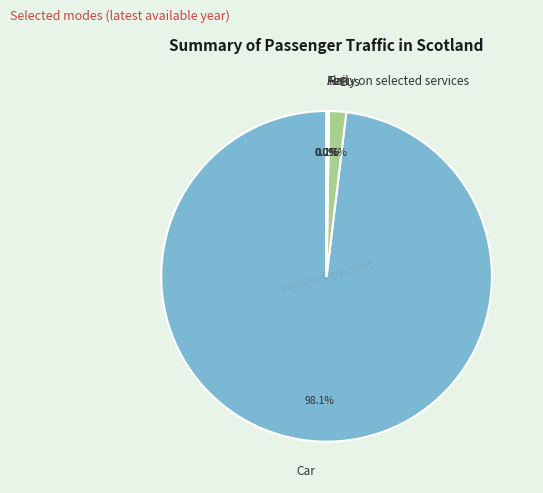

To the nearest percent, what percentage of the pie is Bus?

2%